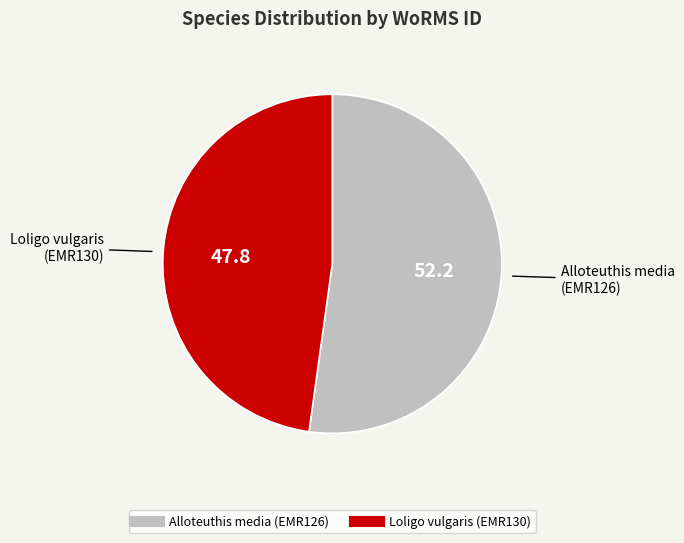

Which has a higher value, Alloteuthis media (EMR126) or Loligo vulgaris (EMR130)?

Alloteuthis media (EMR126)